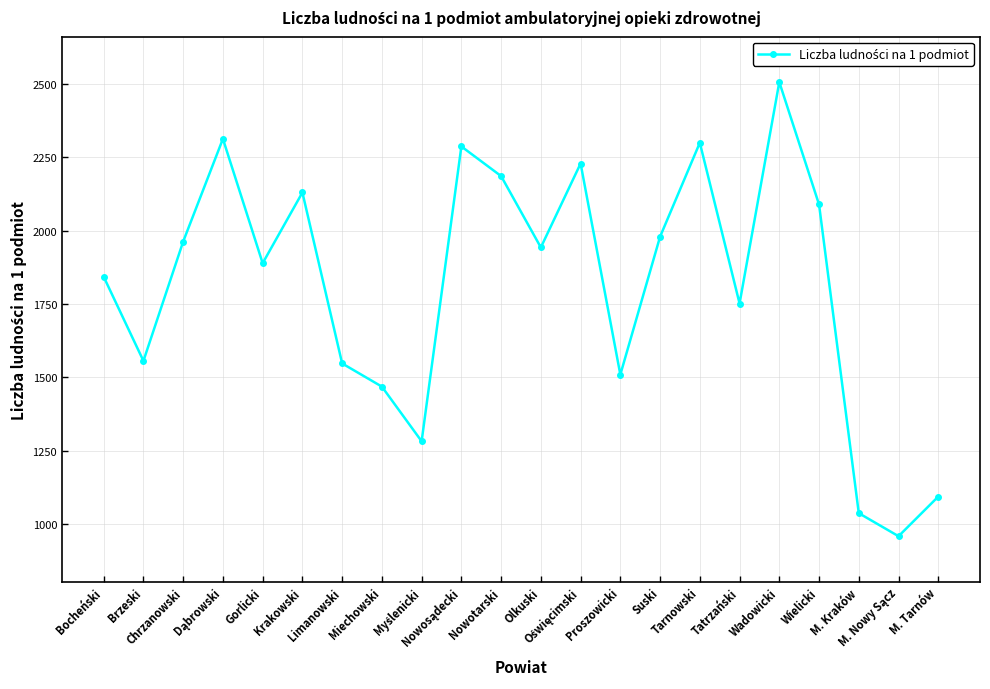

The chart shows a value of 1556.3 at Brzeski. True or false?

True